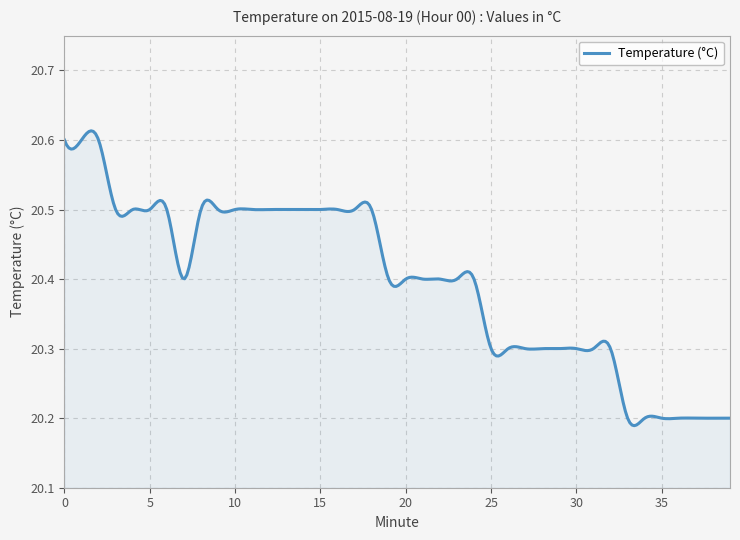

Reading right to left, extract all data points from this chart.

39=20.2	38=20.2	37=20.2	36=20.2	35=20.2	34=20.2	33=20.2	32=20.3	31=20.3	30=20.3	29=20.3	28=20.3	27=20.3	26=20.3	25=20.3	24=20.4	23=20.4	22=20.4	21=20.4	20=20.4	19=20.4	18=20.5	17=20.5	16=20.5	15=20.5	14=20.5	13=20.5	12=20.5	11=20.5	10=20.5	9=20.5	8=20.5	7=20.4	6=20.5	5=20.5	4=20.5	3=20.5	2=20.6	1=20.6	0=20.6